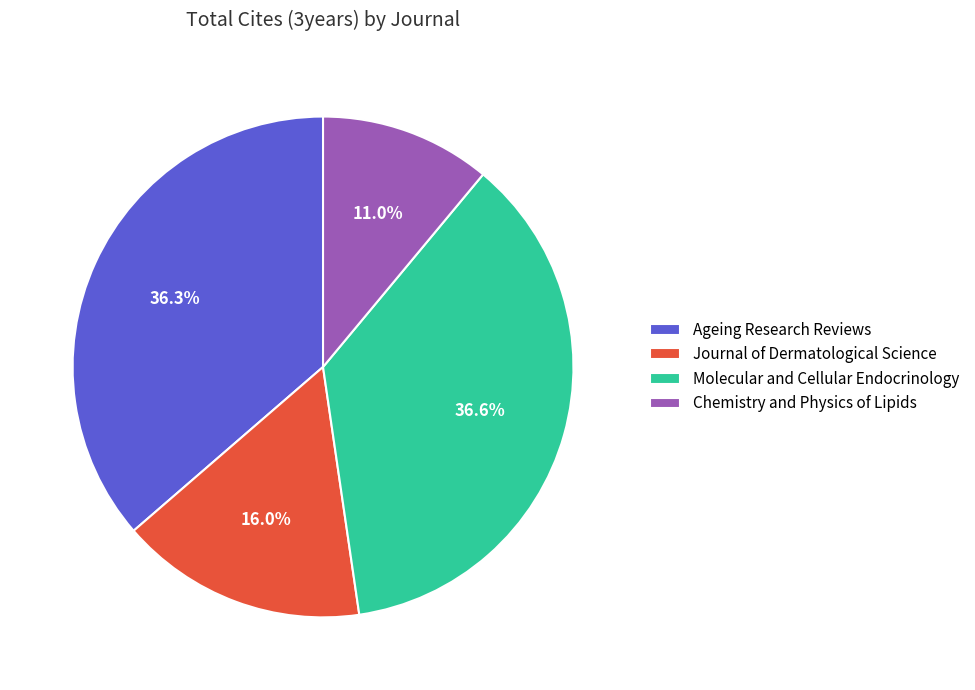

Is there any slice that represents more than half of the pie?

No